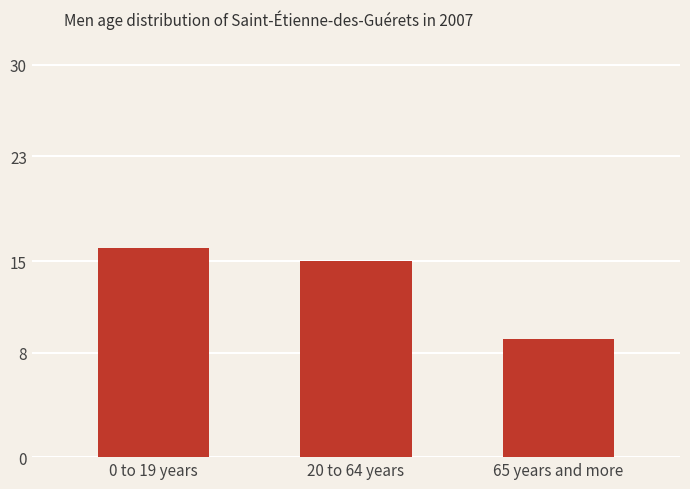

What is the sum of the values at 0 to 19 years and 20 to 64 years?

31